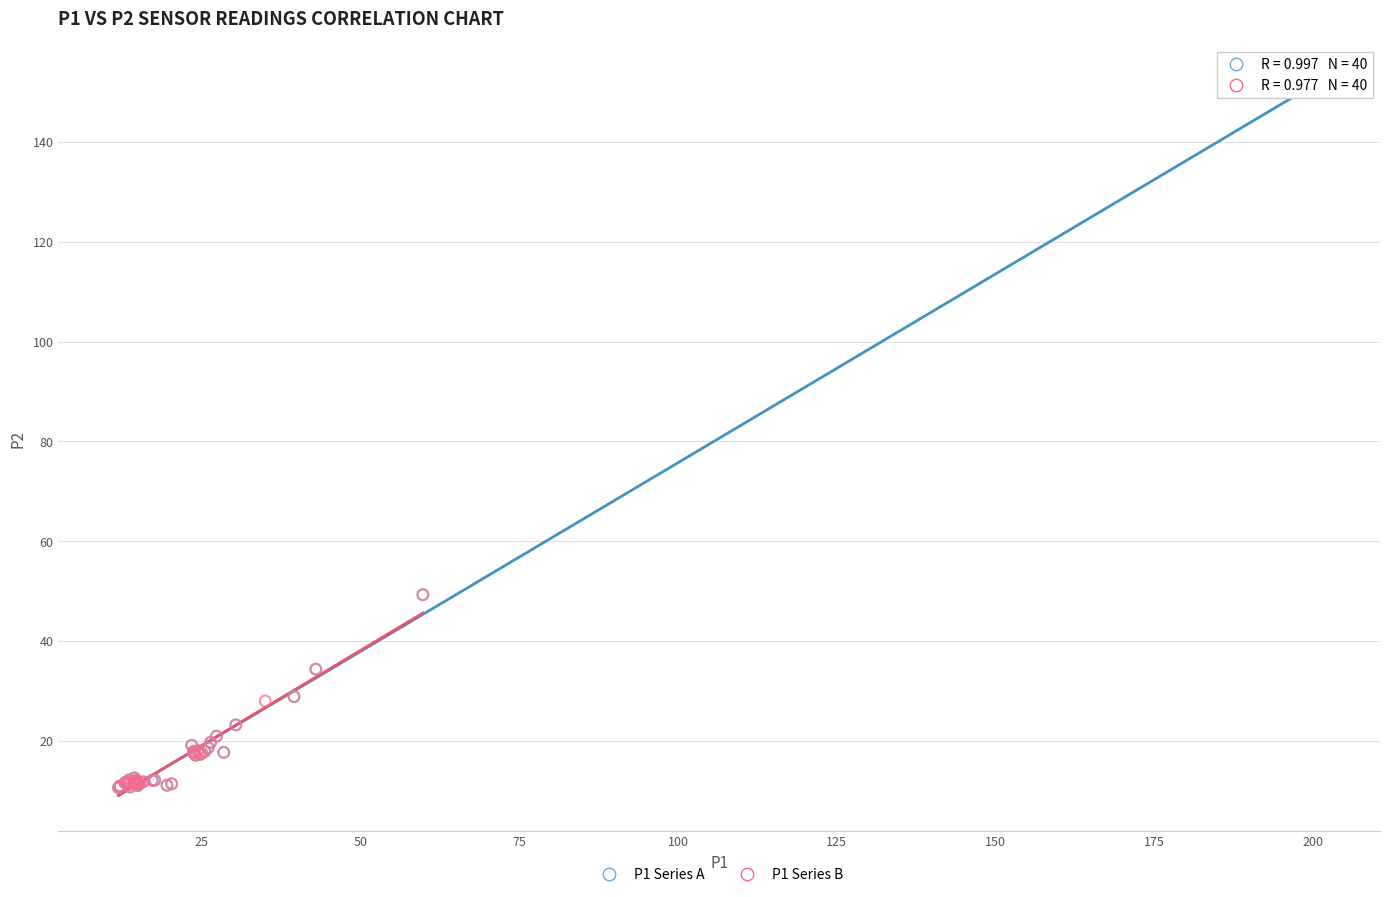

Which series has the largest Y range (max minus min)?

P1 Series A